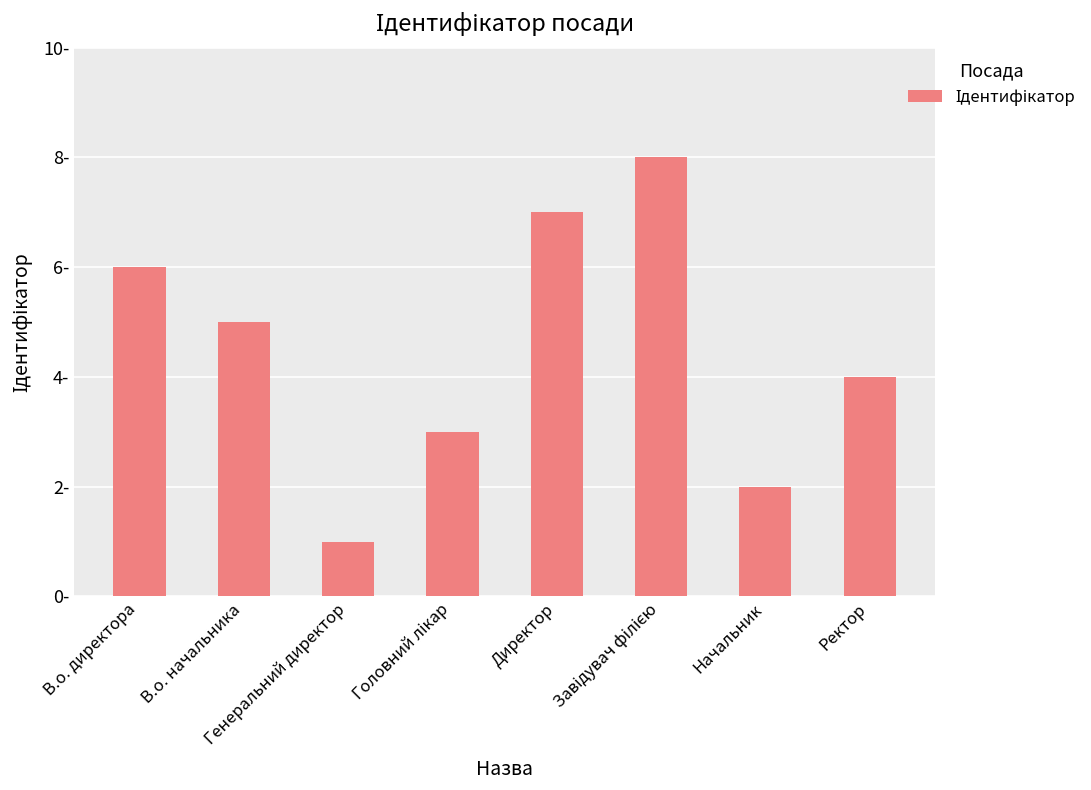

What position from the left is Директор?

5